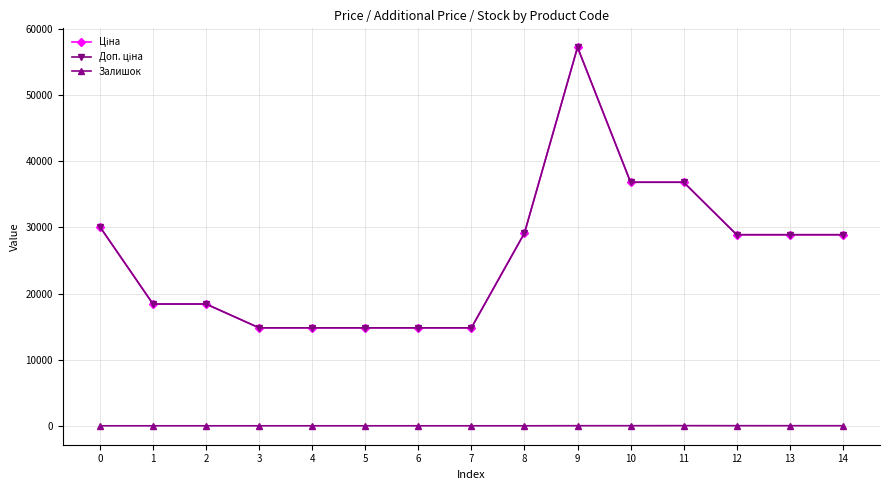

Does the chart have visible grid lines?

Yes